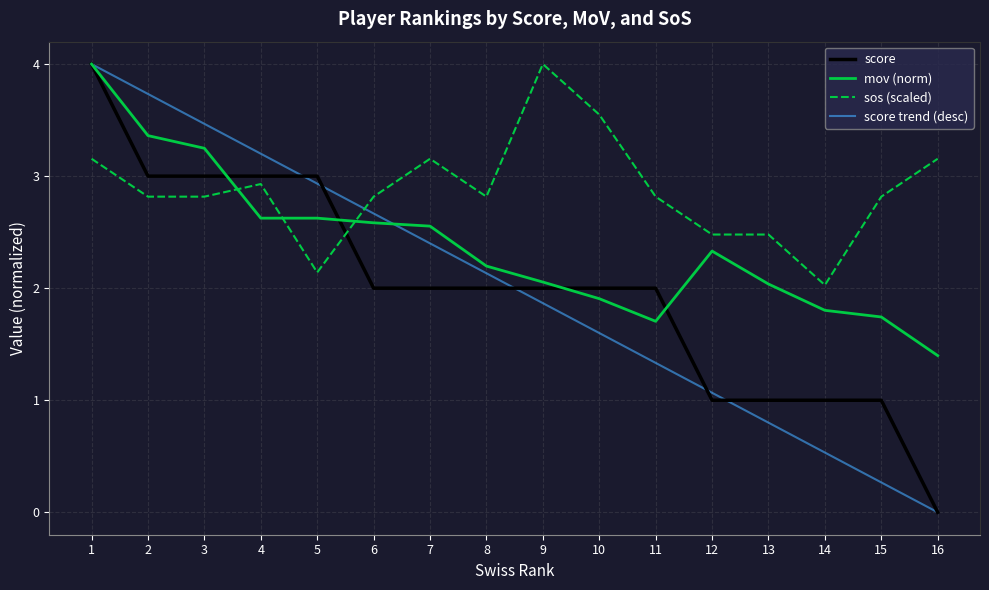

What is the difference between the second highest and minimum values in the mov series?

2.0